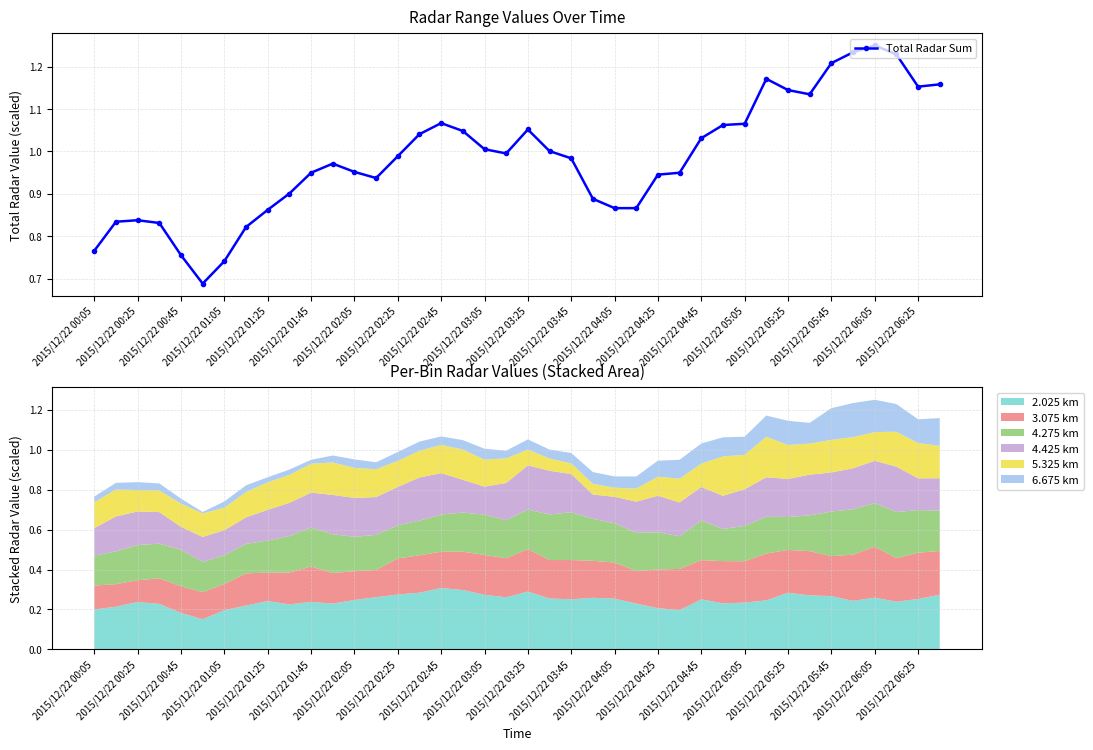

True or false: Total Radar Sum has more than 0 points higher than both neighbors.

True